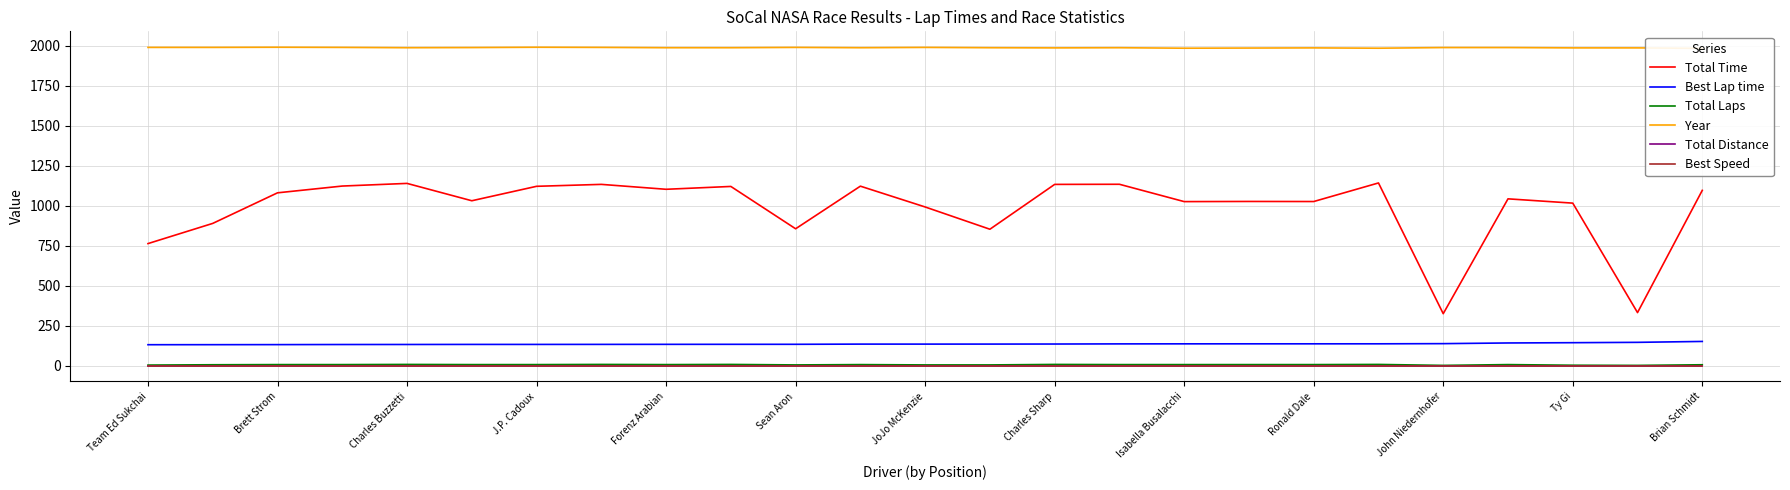

What is the total value across all series at Charles Buzzetti?

3264.5